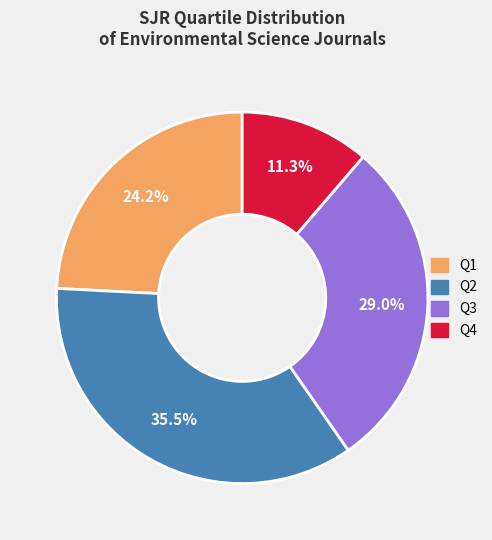

To the nearest percent, what is the combined percentage of Q2 and Q1?

60%